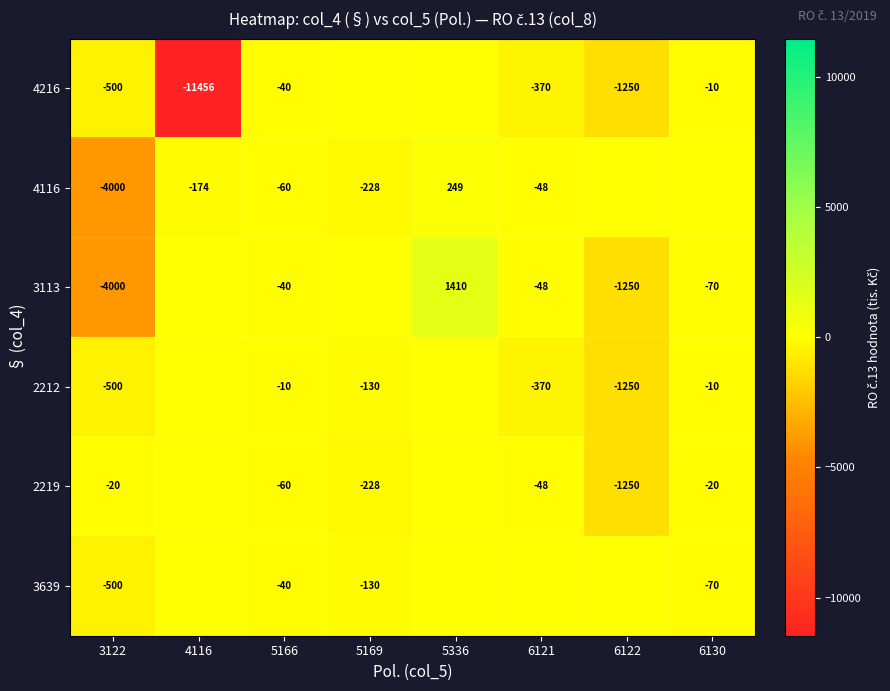

How many data points does each series have?

8